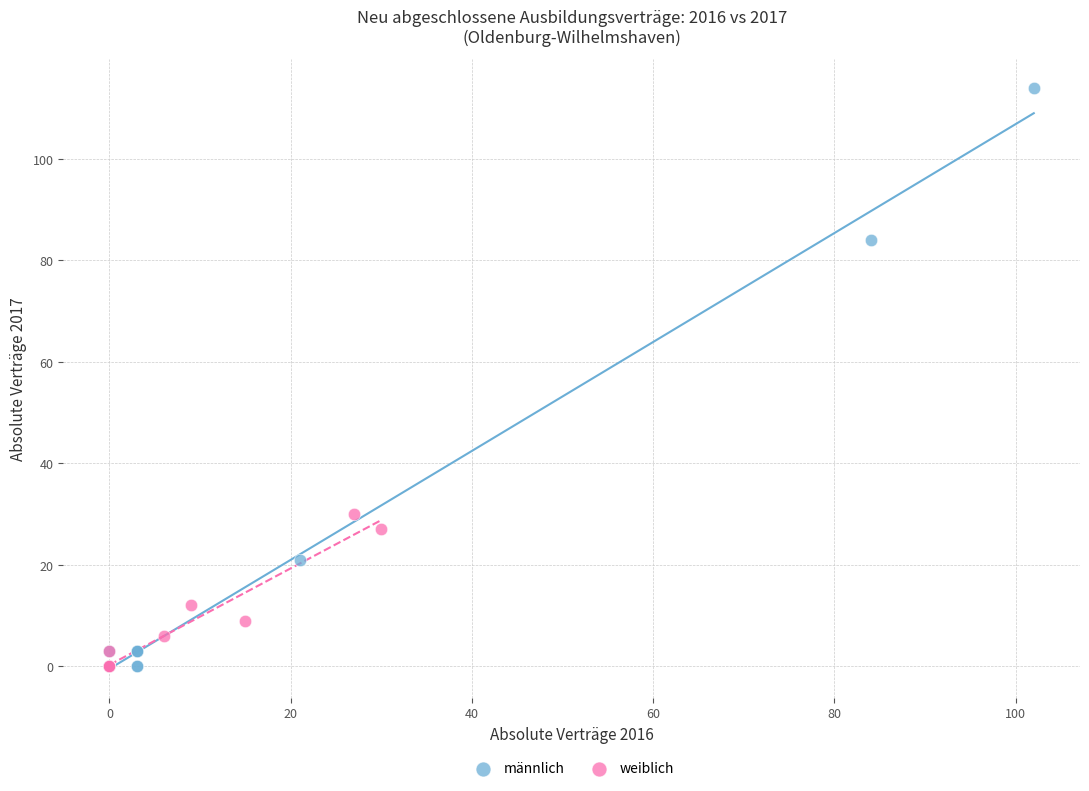

Which series has the widest spread of Y values?

männlich